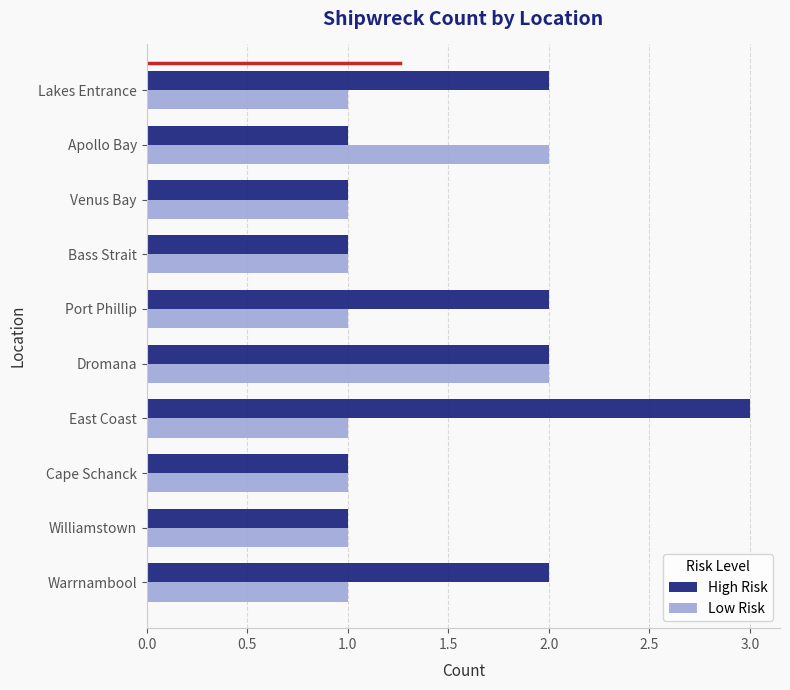

Which series changed the most between Lakes Entrance and Venus Bay?

High Risk